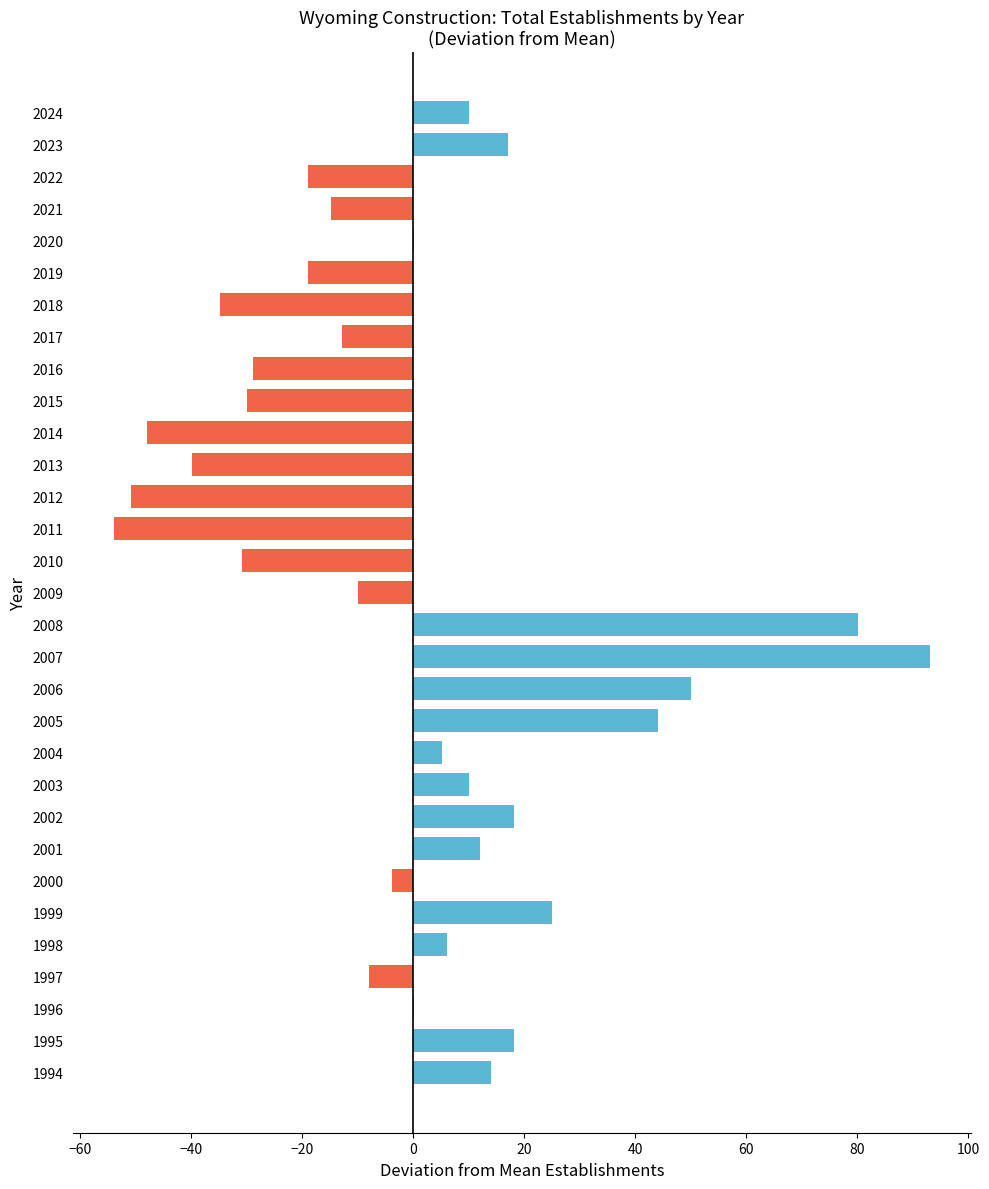

True or false: the data shows 3.0 at 2003.

False